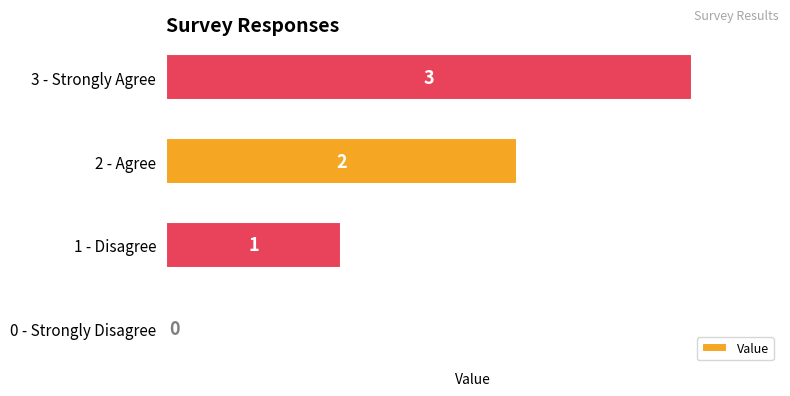

What is the sum of all values?

6